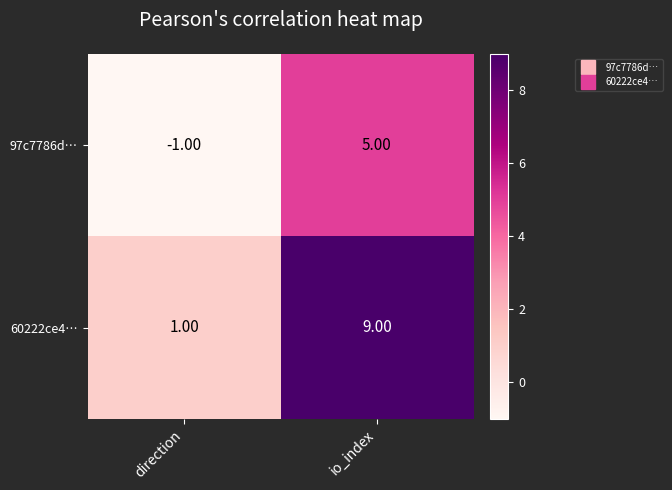

Rank the series by their maximum value, from highest to lowest.

60222ce4…, 97c7786d…